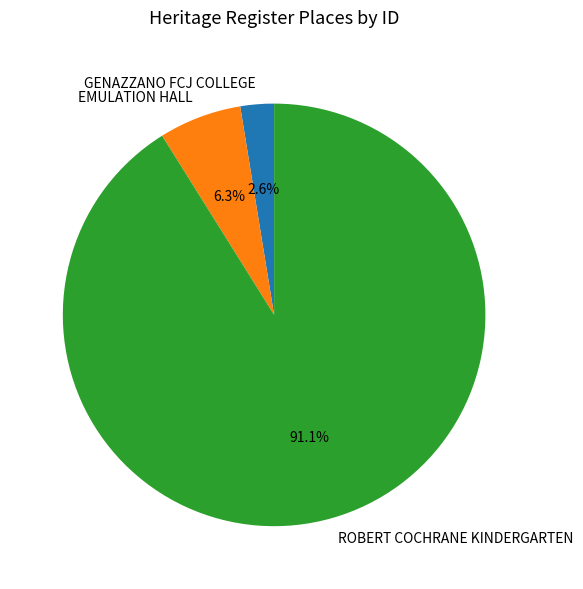

To the nearest percent, what is the average slice percentage?

33%